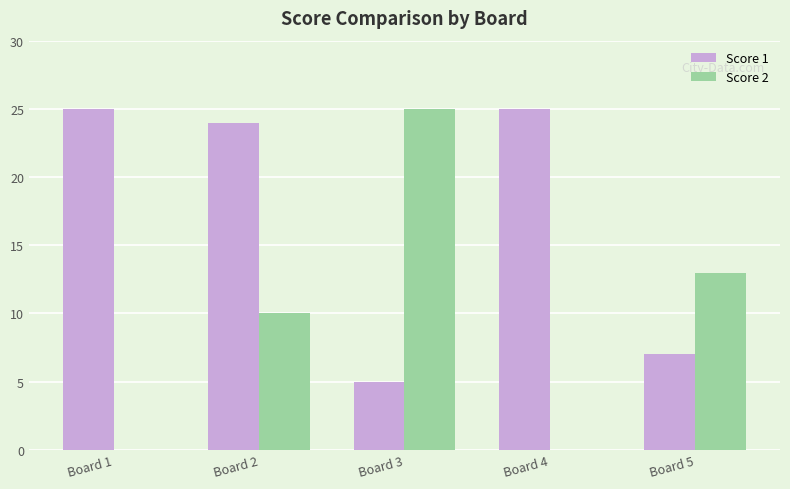

True or false: Score 2 has a value of 13 at Board 5.

True